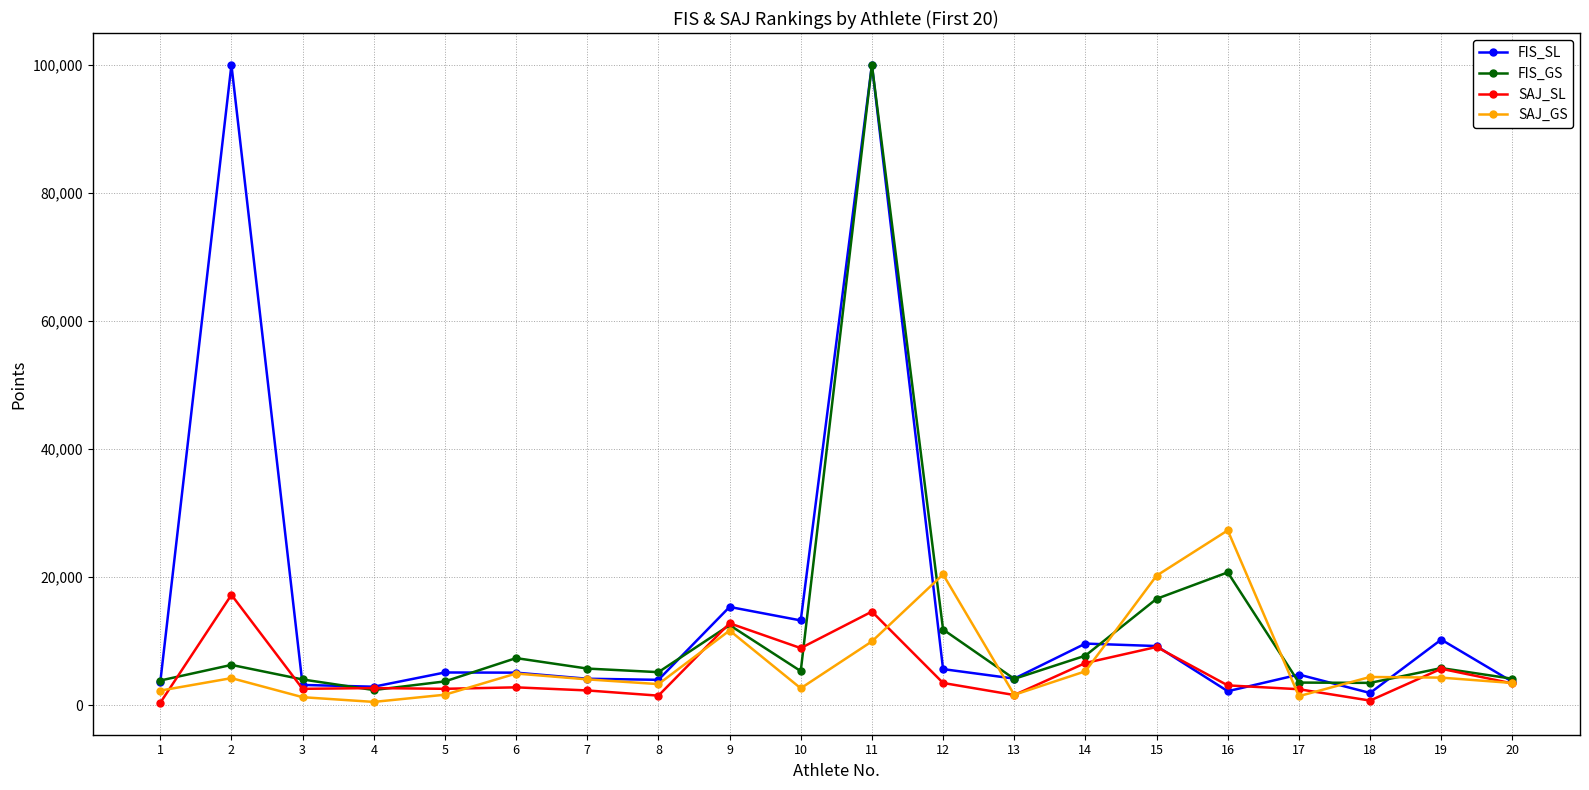

The value of FIS_SL at 9 is 15368. True or false?

True